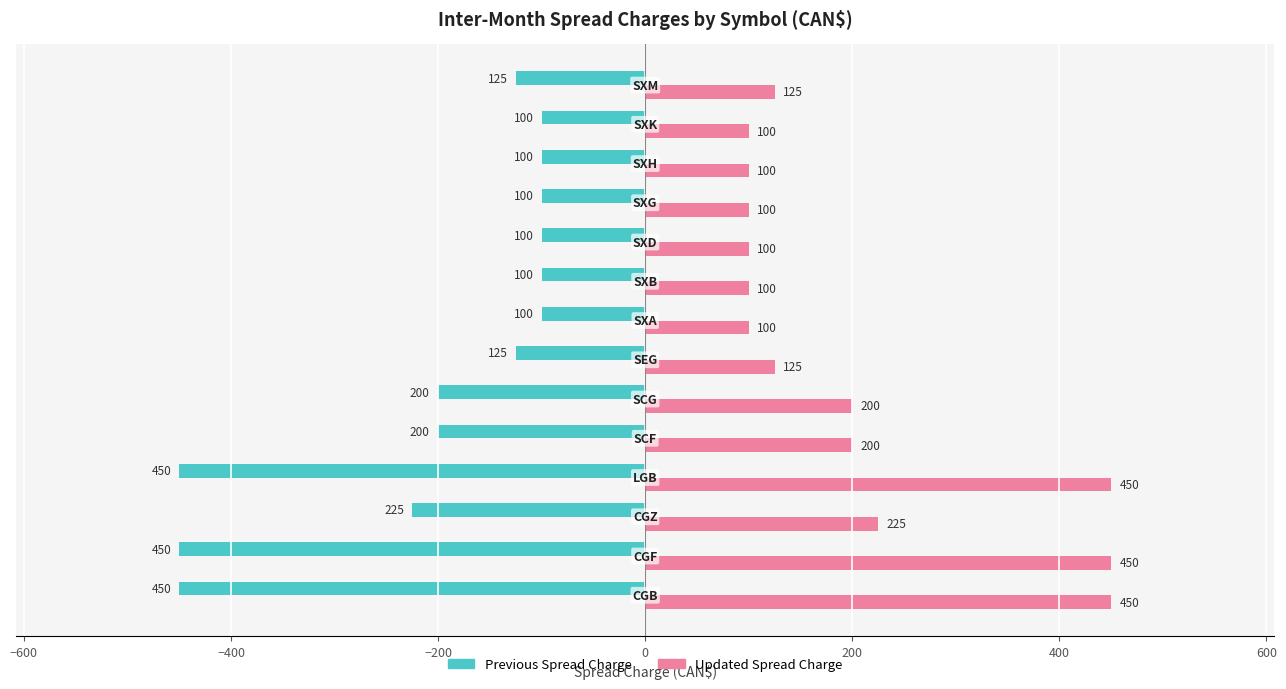

Rank the series by their average value, from lowest to highest.

Previous Spread Charge, Updated Spread Charge